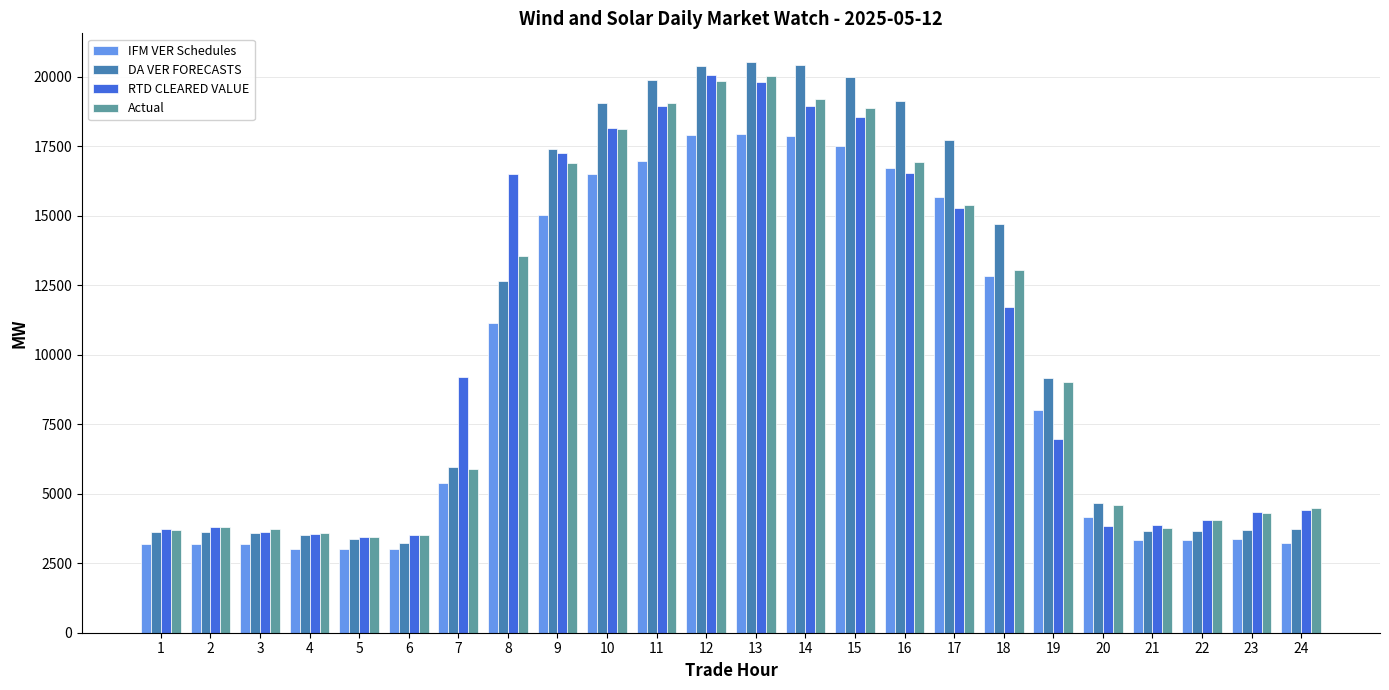

How many bars are there in total?

96